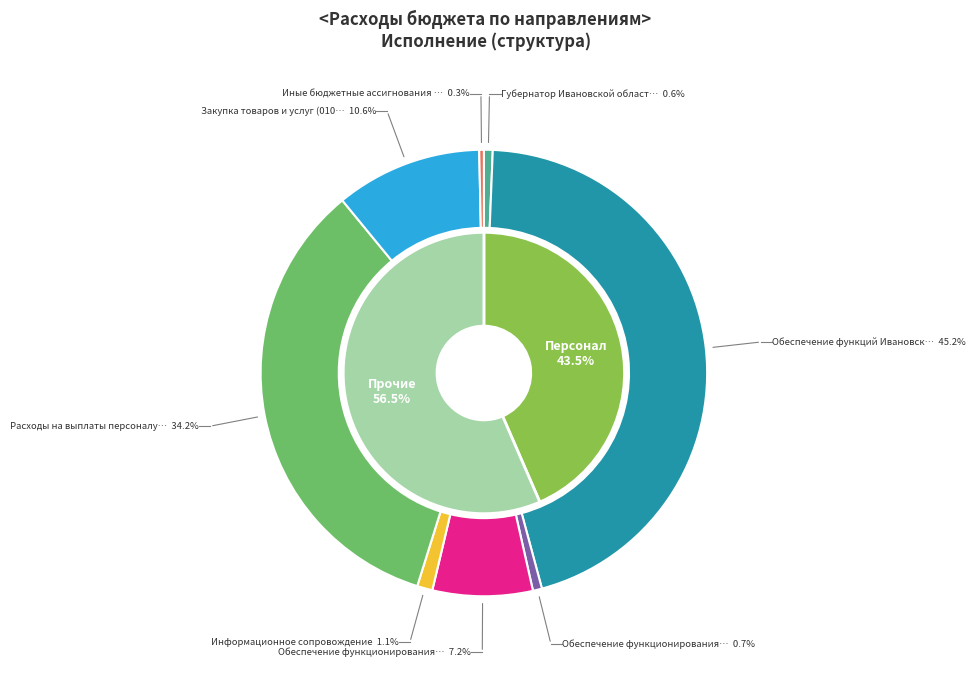

Which slice is the largest?

Обеспечение функций Ивановской области